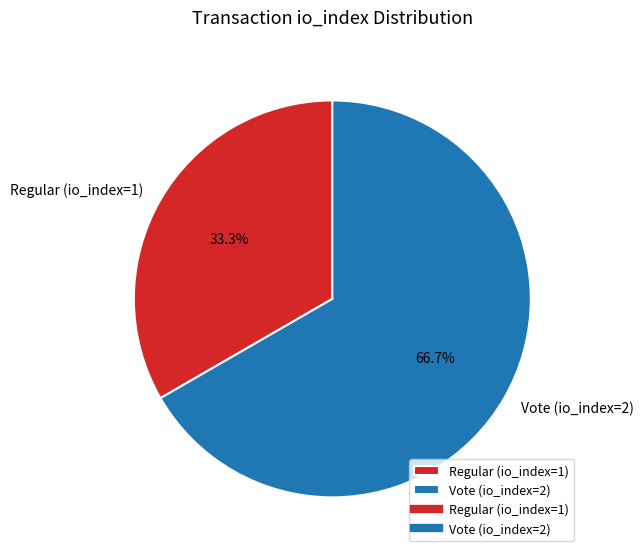

Is there any slice that represents more than half of the pie?

Yes